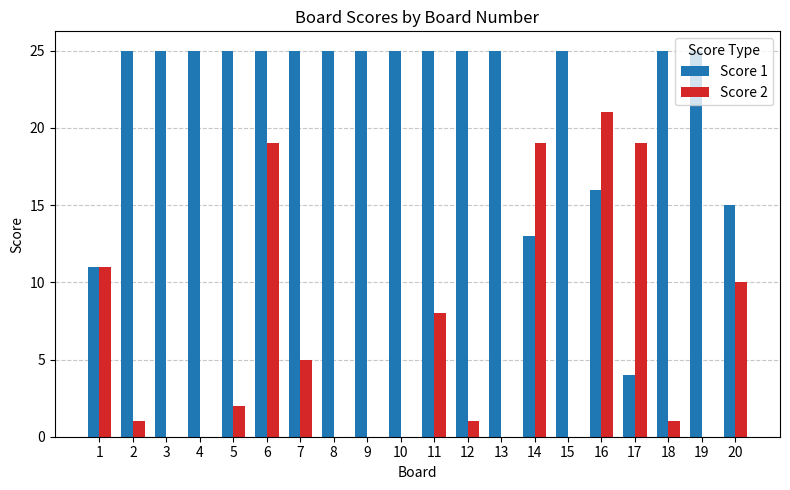

What are all the series names shown in the legend?

Score 1, Score 2